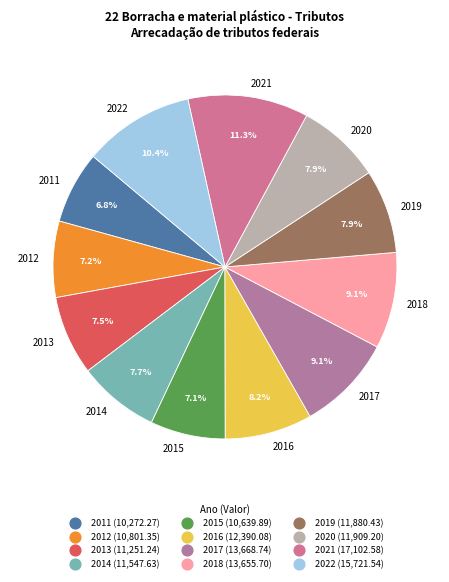

To the nearest percent, what is the combined percentage of 2014 and 2017?

17%